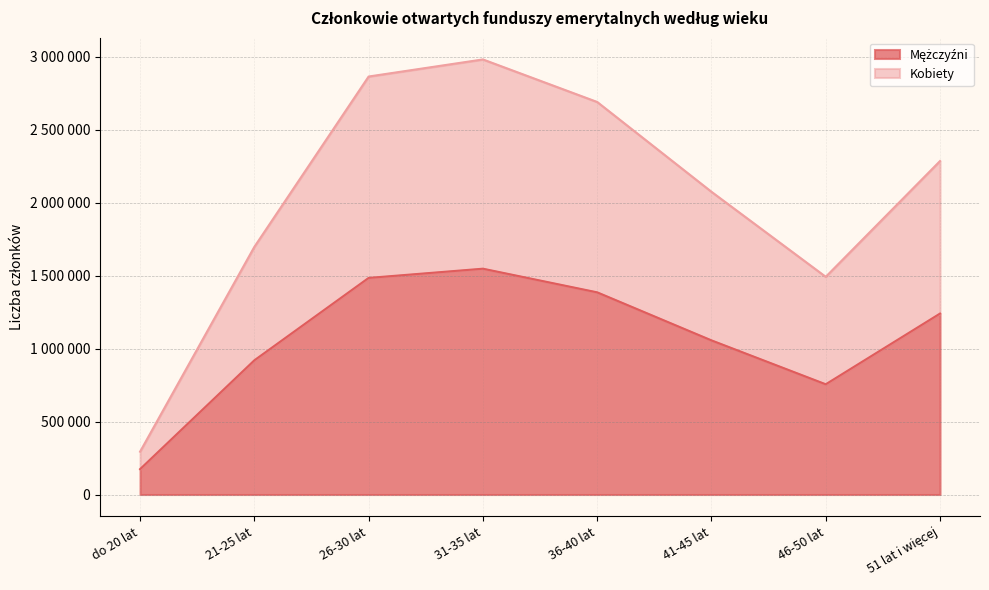

Rank the series by their maximum value, from lowest to highest.

Mężczyźni, Kobiety